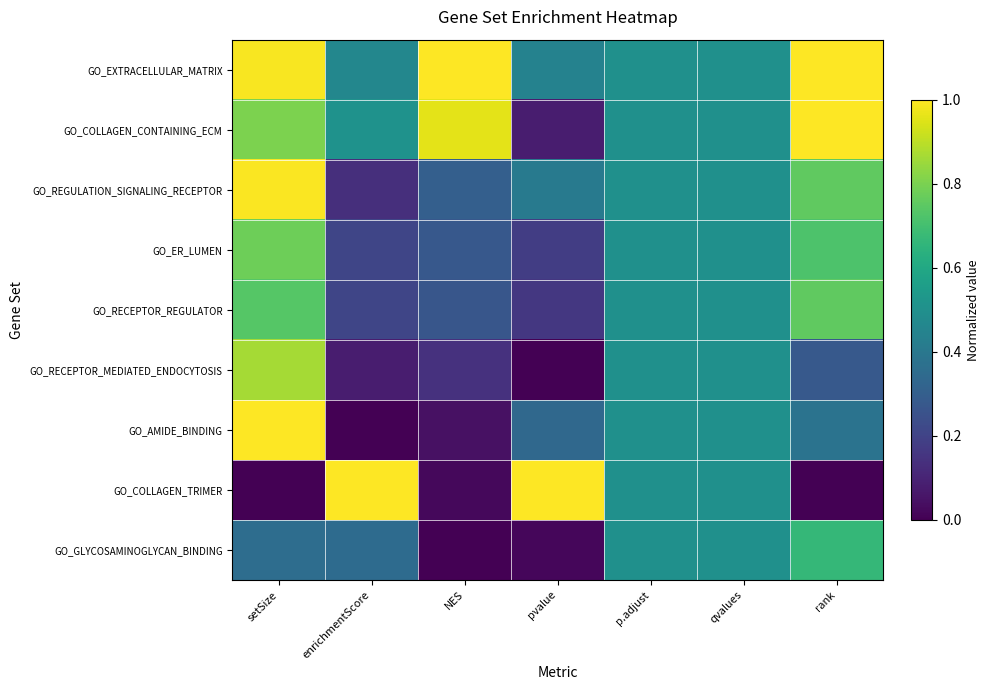

Reading left to right, list all the values displayed in this chart.

GO_EXTRACELLULAR_MATRIX: setSize=1.0	enrichmentScore=0.5	NES=1.0	pvalue=0.4	p.adjust=0.5	qvalues=0.5	rank=1.0
GO_COLLAGEN_CONTAINING_ECM: setSize=0.8	enrichmentScore=0.5	NES=1.0	pvalue=0.1	p.adjust=0.5	qvalues=0.5	rank=1.0
GO_REGULATION_SIGNALING_RECEPTOR: setSize=1.0	enrichmentScore=0.1	NES=0.3	pvalue=0.4	p.adjust=0.5	qvalues=0.5	rank=0.8
GO_ER_LUMEN: setSize=0.8	enrichmentScore=0.2	NES=0.3	pvalue=0.2	p.adjust=0.5	qvalues=0.5	rank=0.7
GO_RECEPTOR_REGULATOR: setSize=0.7	enrichmentScore=0.2	NES=0.3	pvalue=0.2	p.adjust=0.5	qvalues=0.5	rank=0.8
GO_RECEPTOR_MEDIATED_ENDOCYTOSIS: setSize=0.9	enrichmentScore=0.1	NES=0.1	pvalue=0.0	p.adjust=0.5	qvalues=0.5	rank=0.3
GO_AMIDE_BINDING: setSize=1.0	enrichmentScore=0.0	NES=0.0	pvalue=0.3	p.adjust=0.5	qvalues=0.5	rank=0.4
GO_COLLAGEN_TRIMER: setSize=0.0	enrichmentScore=1.0	NES=0.0	pvalue=1.0	p.adjust=0.5	qvalues=0.5	rank=0.0
GO_GLYCOSAMINOGLYCAN_BINDING: setSize=0.4	enrichmentScore=0.3	NES=0.0	pvalue=0.0	p.adjust=0.5	qvalues=0.5	rank=0.7